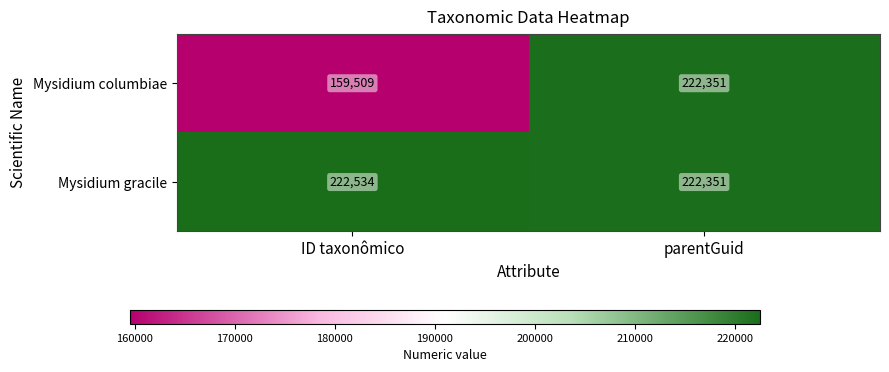

Which label corresponds to the largest value in the chart?

ID taxonômico